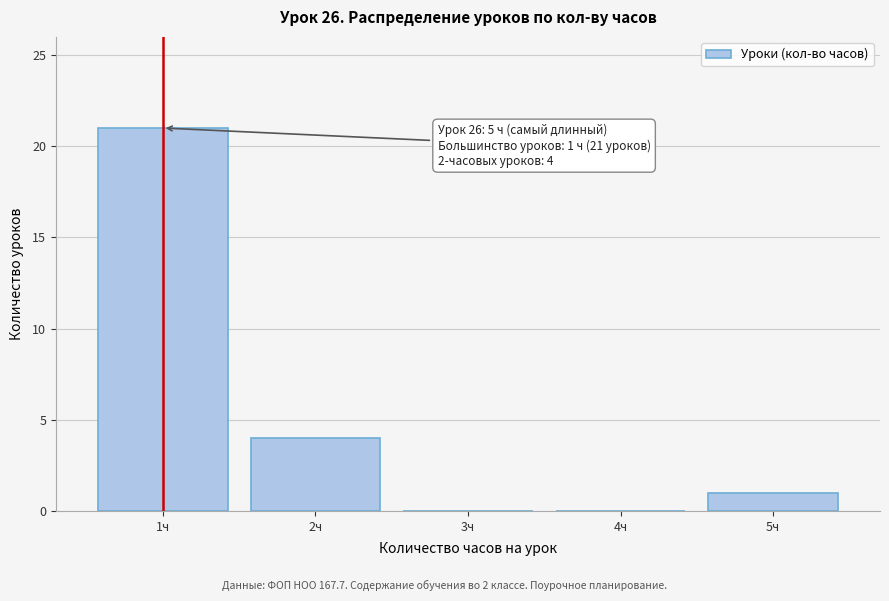

Which range on the x-axis has the tallest bar?

0.5 to 1.5